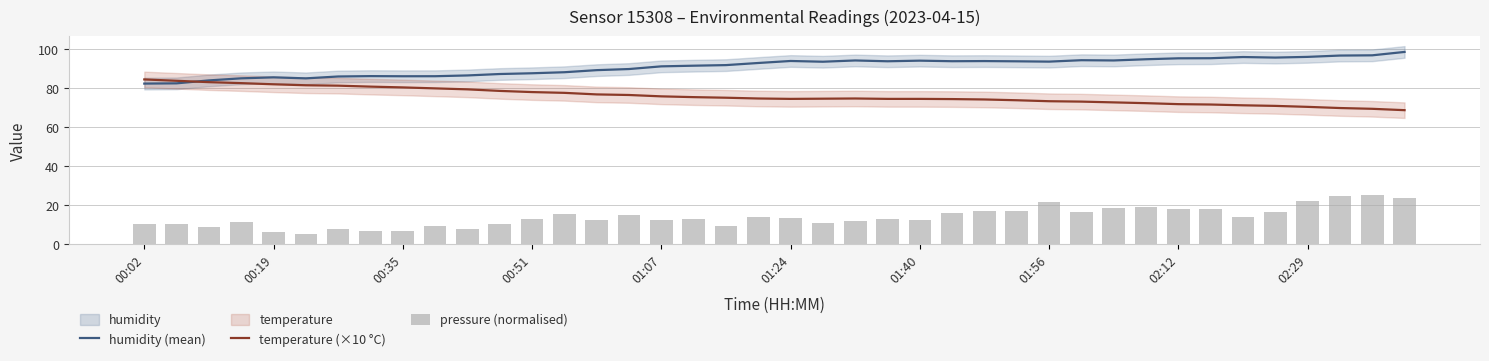

Is the value of pressure (normalised) at 23 greater than the value of humidity (mean) at 26?

No